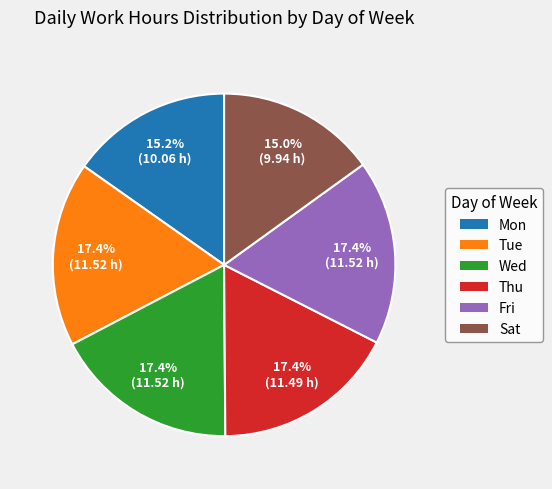

Combined, do Fri and Wed account for over 50%?

No